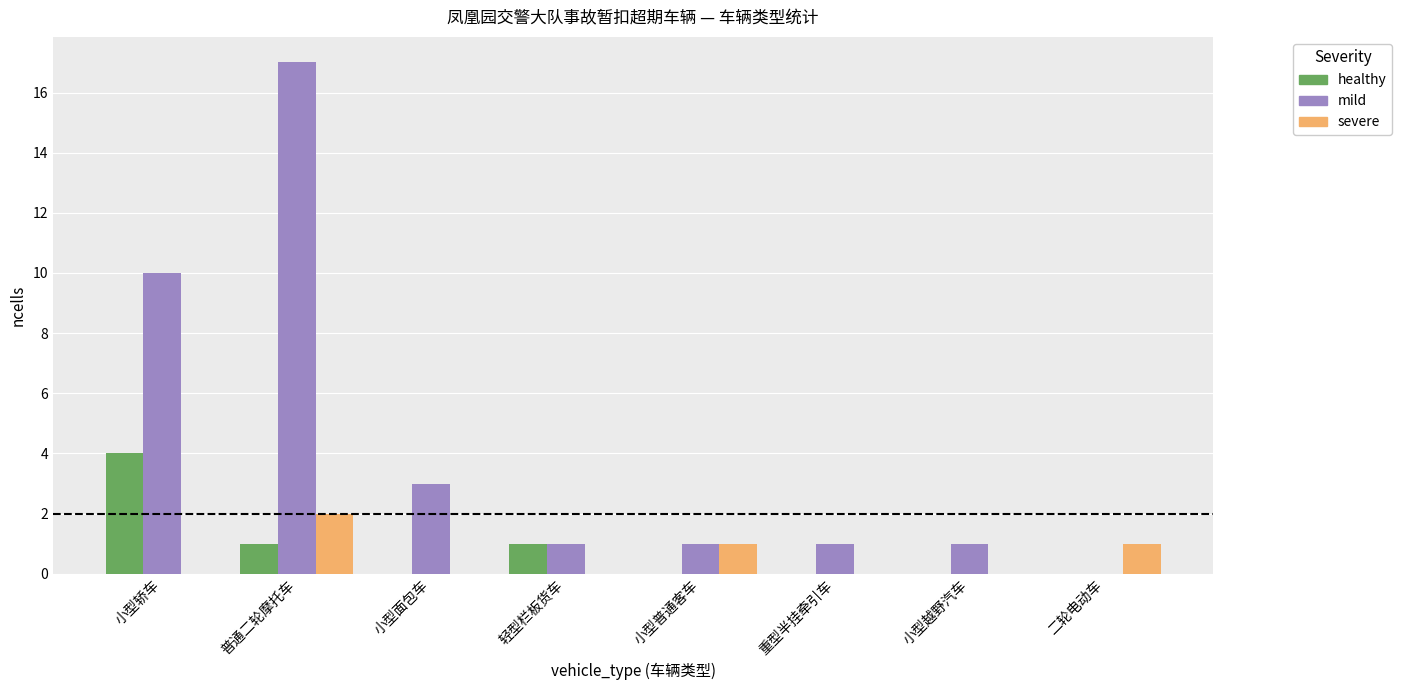

What is the total value across all series at 小型轿车?

14